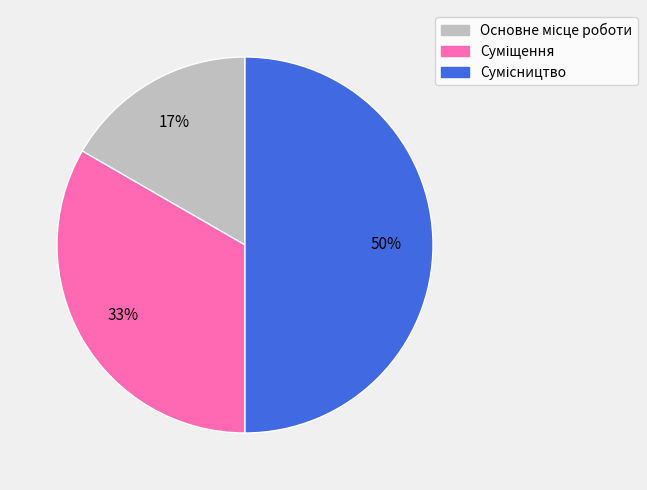

To the nearest percent, what is the difference between the largest and smallest slice percentages?

33%